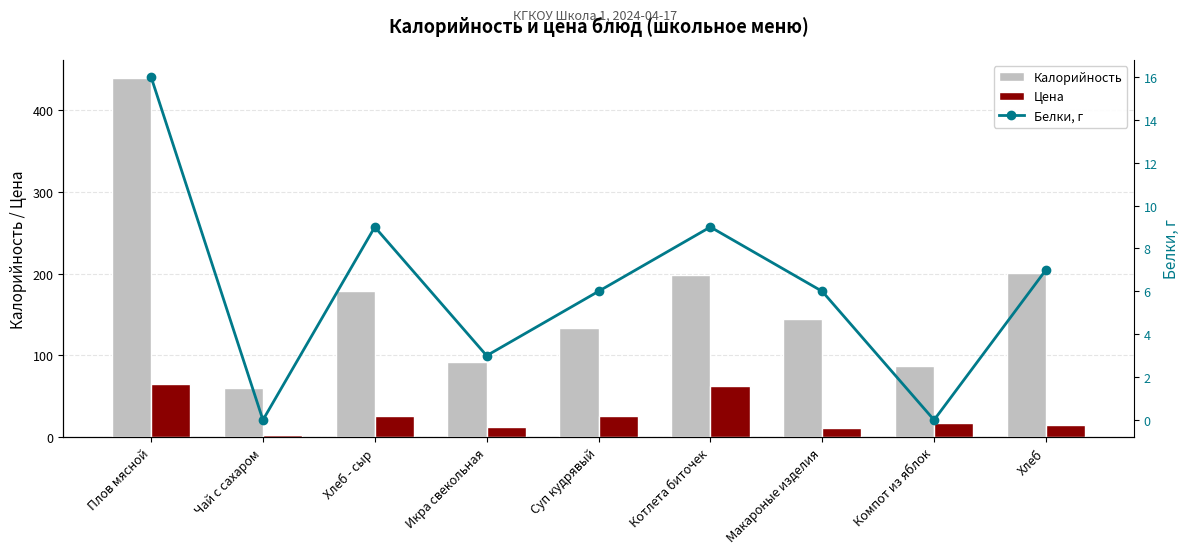

What is the label of the 5th bar from the left?

Суп кудрявый